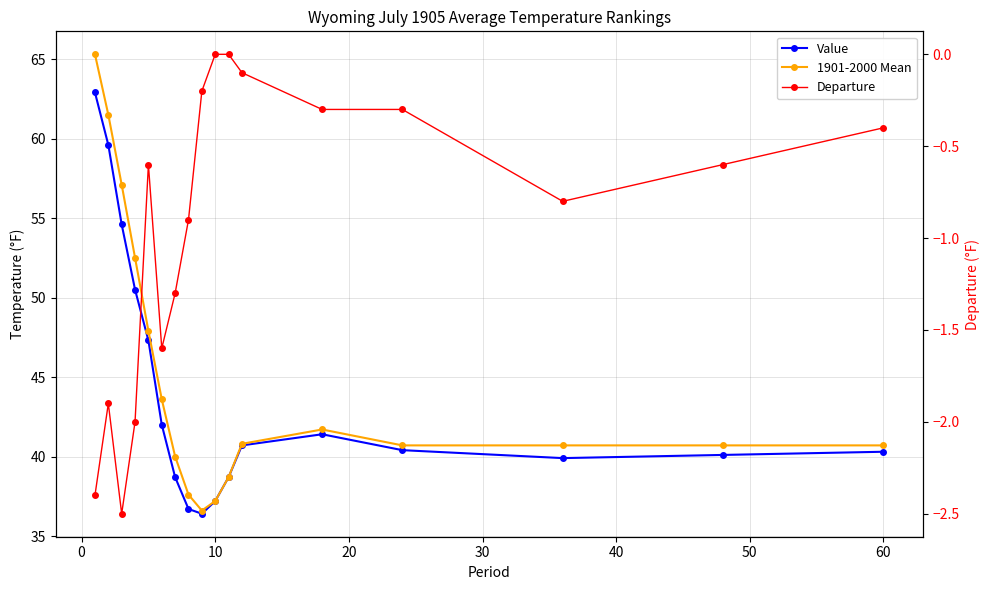

The value of Value at 10 is 22.0. True or false?

False